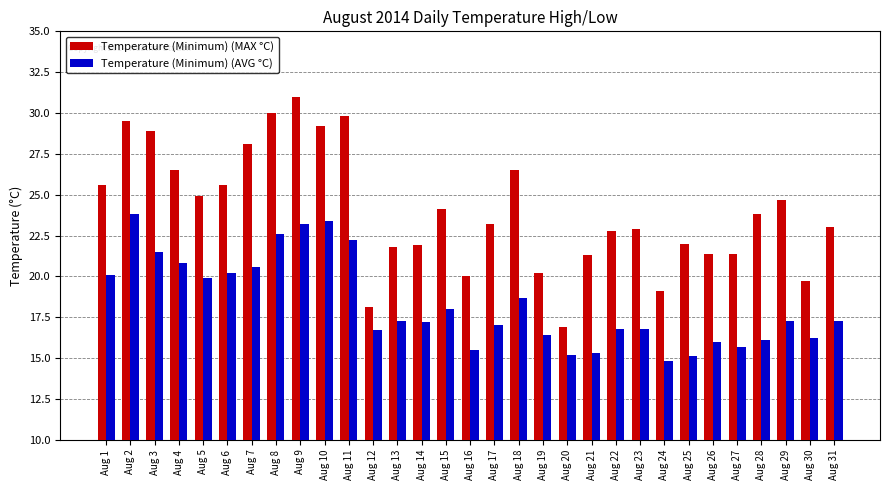

At which category is the sum across all series the highest?

Aug 9